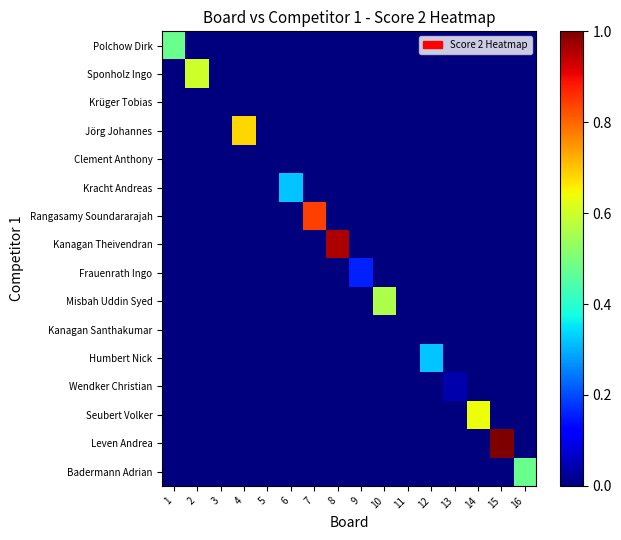

What is the greatest value displayed?

1.0